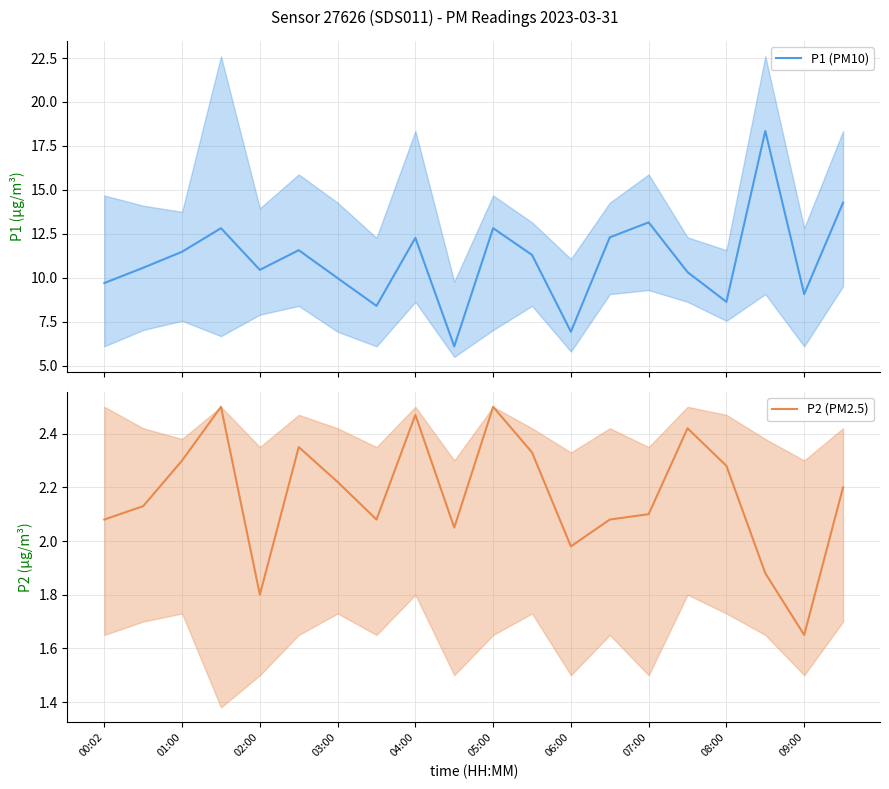

True or false: P2 (PM2.5) and P1 (PM10) cross at least once.

False